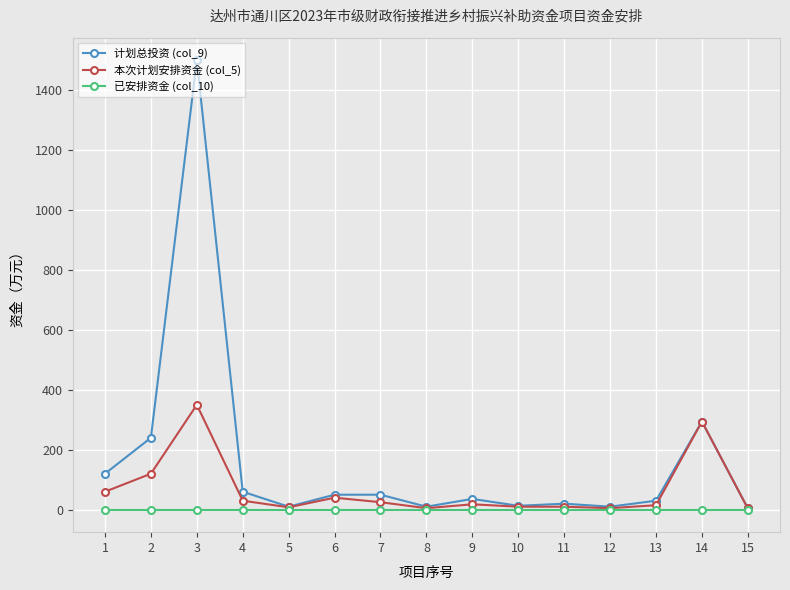

Which series has the widest spread of values?

计划总投资 (col_9)